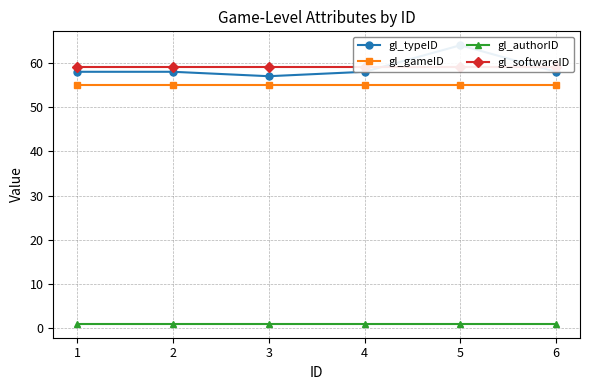

The value of gl_typeID at 3 is 77. True or false?

False